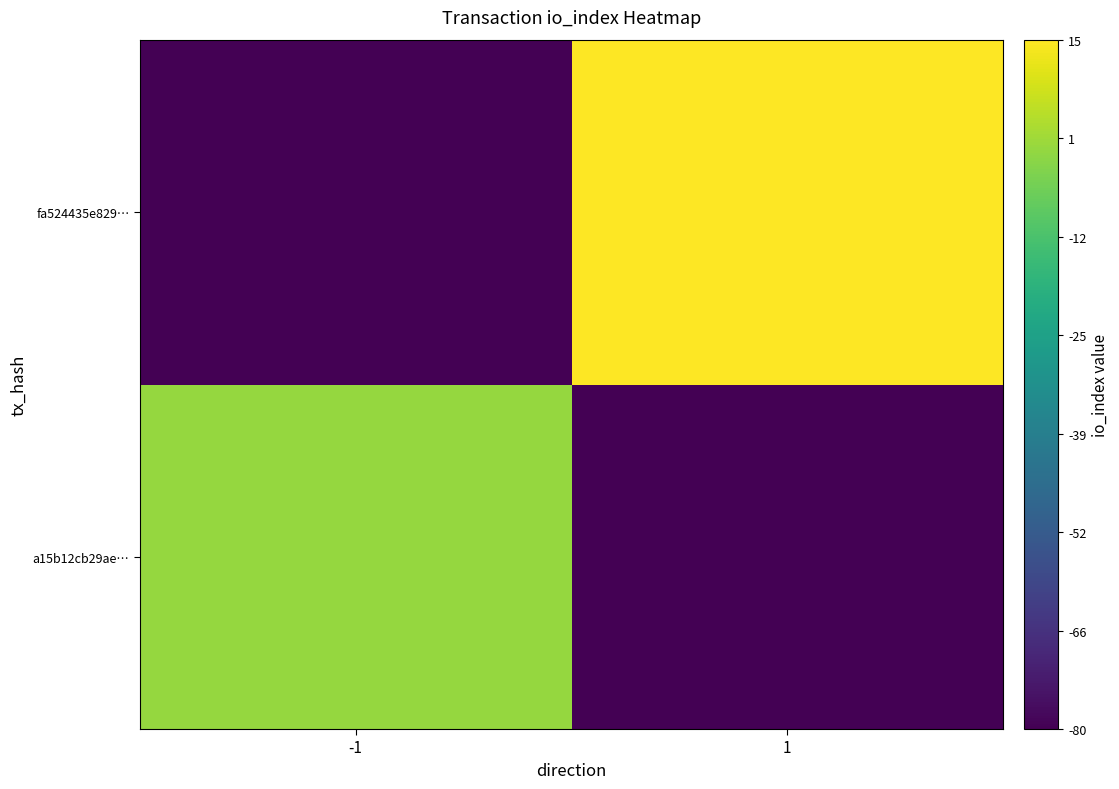

At which category does the chart reach its peak across all series?

1